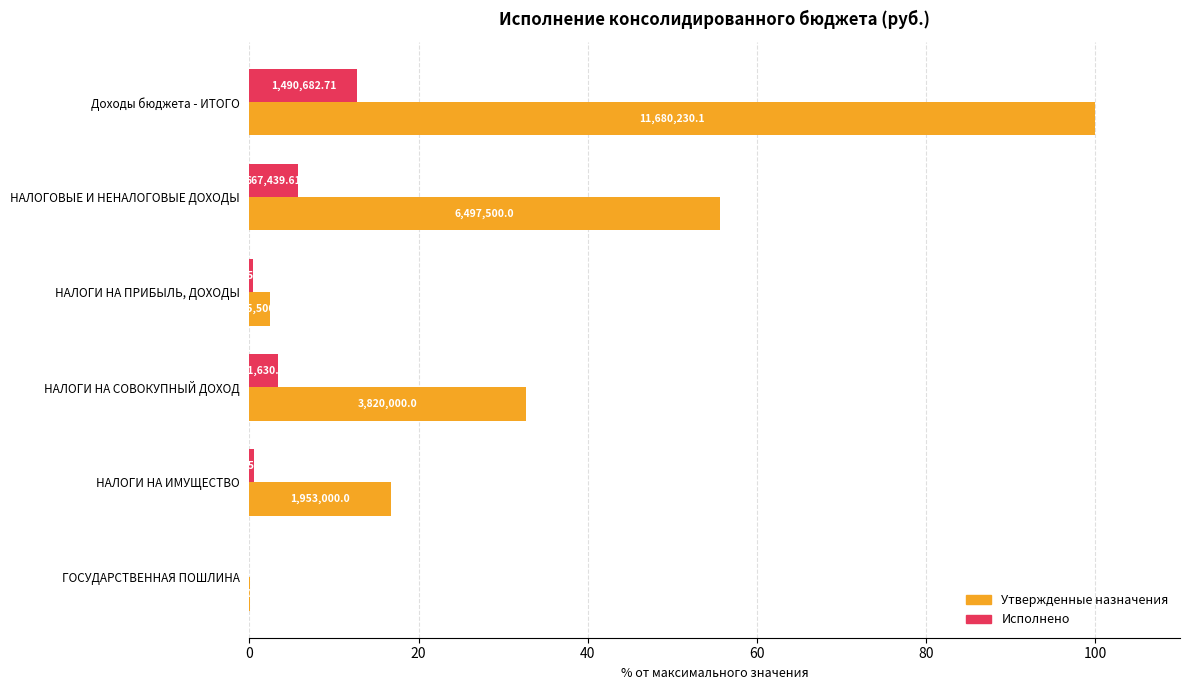

What are all the series names shown in the legend?

Утвержденные назначения, Исполнено